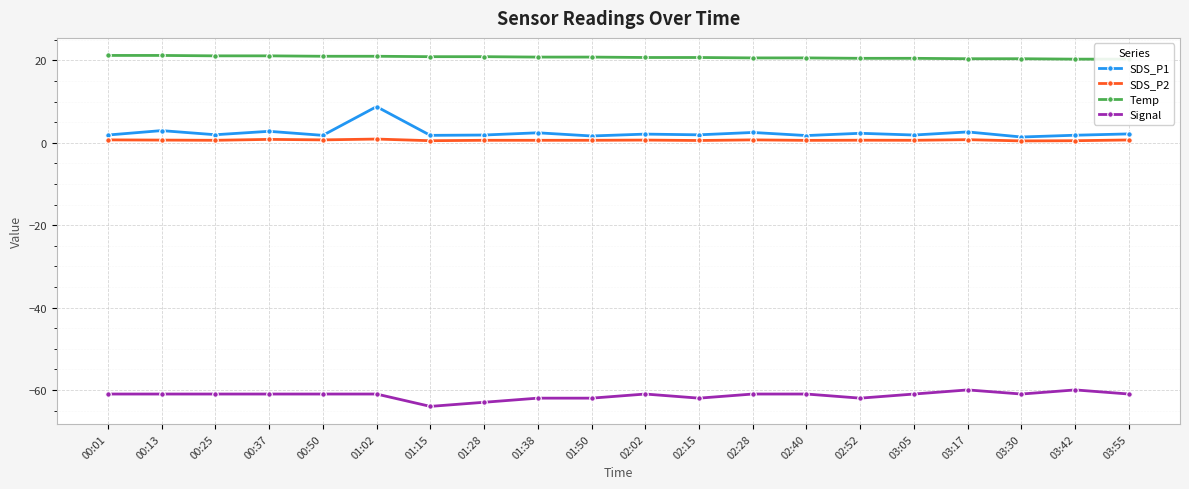

How many lines are shown in the chart?

4